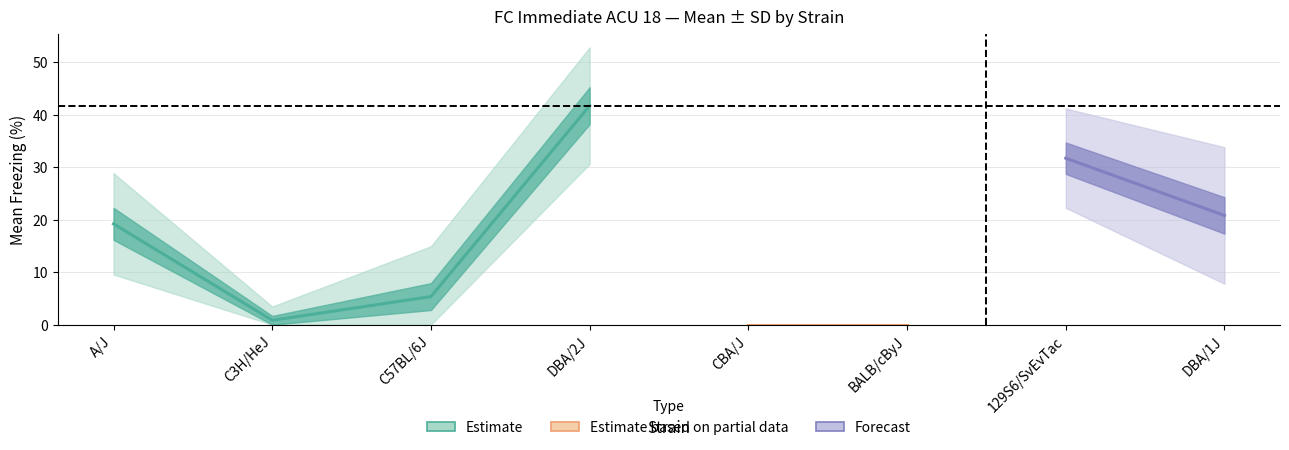

How many data points in mean are less than 19?

4